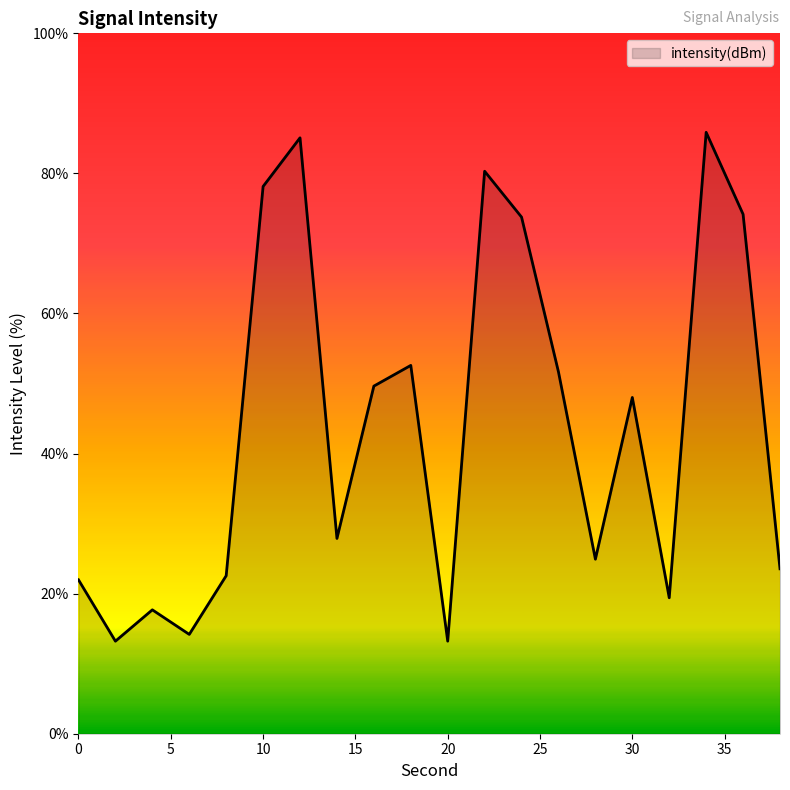

What is the greatest value displayed?

85.9